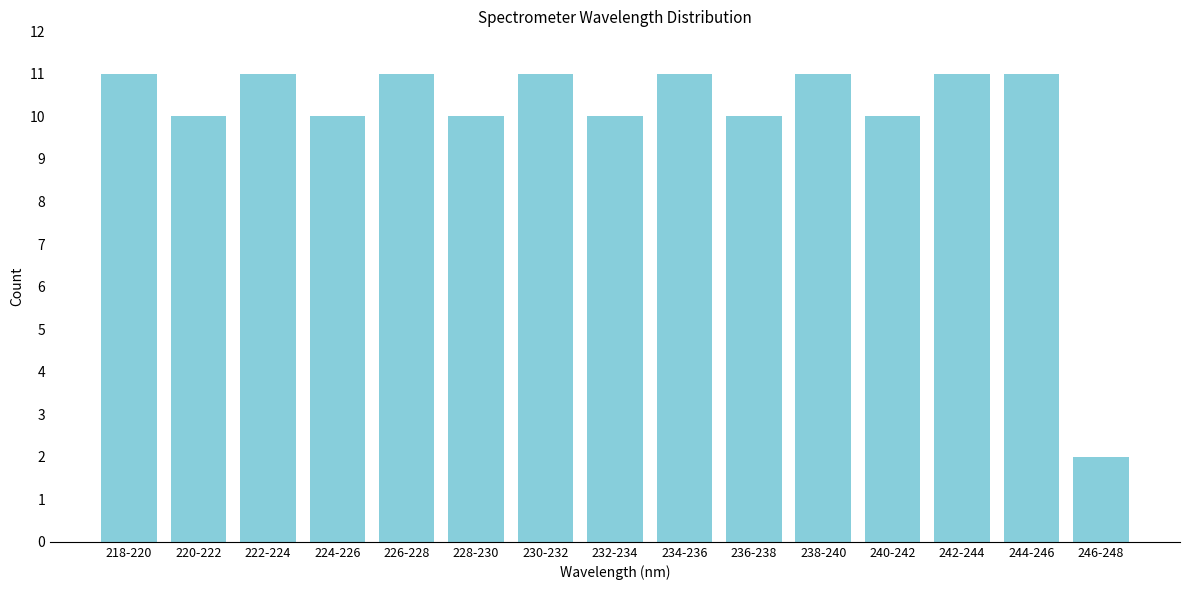

Reading left to right, what are all the values shown in this chart?

11	10	11	10	11	10	11	10	11	10	11	10	11	11	2